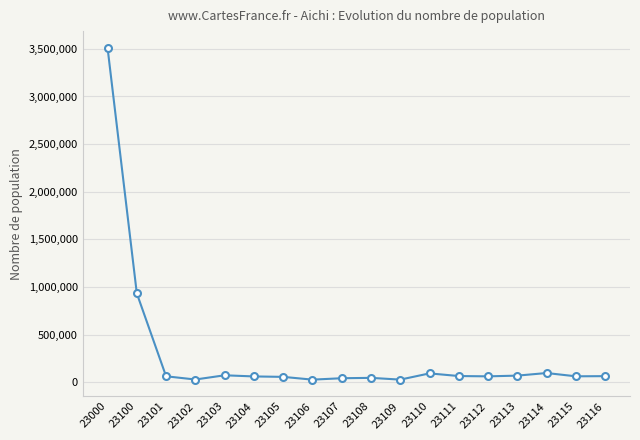

True or false: the data has more than 1 interior local peaks.

True